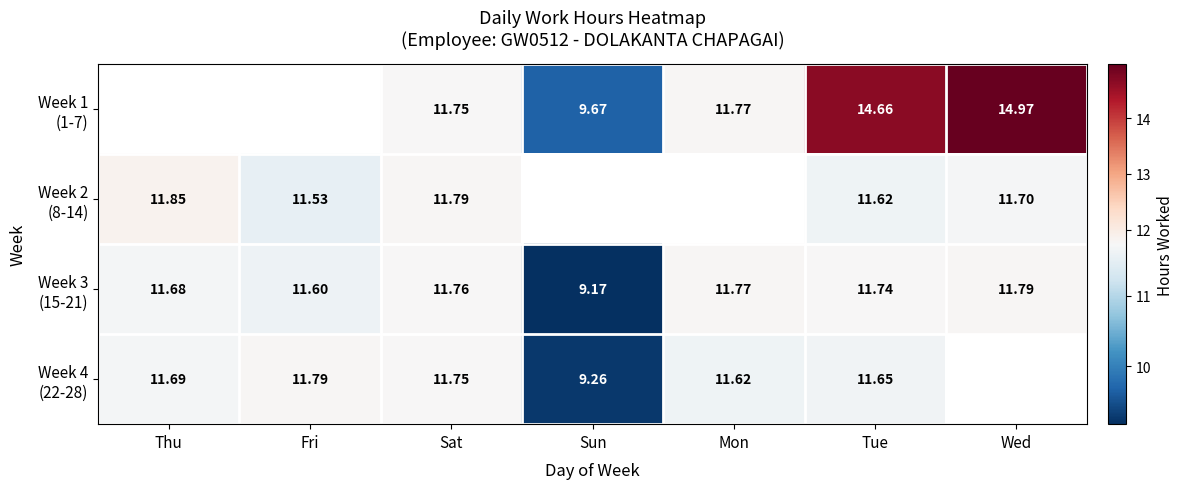

What is the difference between the maximum and minimum values in the Week 4 (22-28) series?

2.5